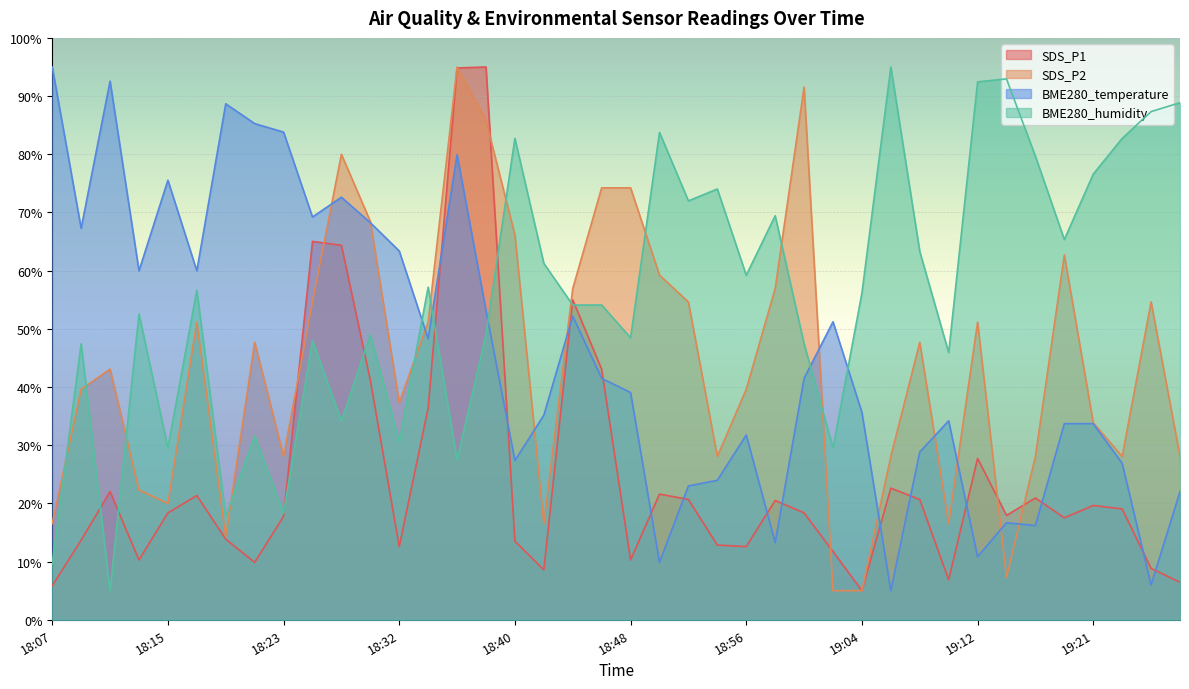

Rank the categories by SDS_P1 value from highest to lowest.

18:38, 18:36, 18:25, 18:27, 18:44, 18:46, 18:30, 18:34, 19:12, 19:06, 18:11, 18:50, 18:17, 19:16, 18:52, 19:08, 18:58, 19:21, 19:24, 18:15, 19:00, 19:14, 18:23, 19:18, 18:19, 18:09, 18:40, 18:54, 18:32, 18:56, 19:02, 18:13, 18:48, 18:21, 19:25, 18:42, 19:10, 19:27, 18:07, 19:04